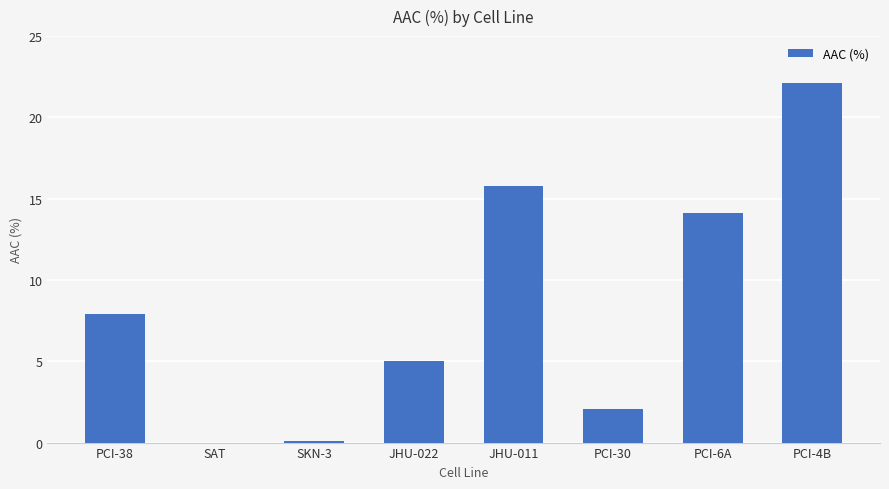

What is the maximum value shown in the chart?

22.1